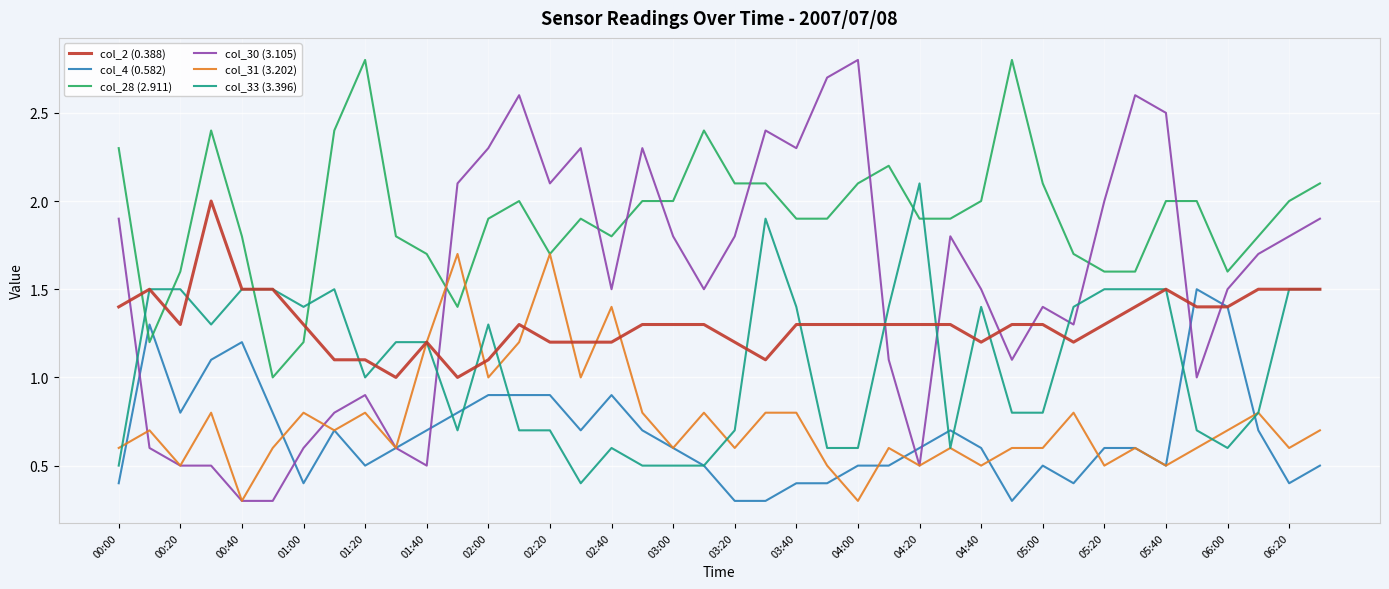

What are all the series names shown in the legend?

col_2 (0.388), col_4 (0.582), col_28 (2.911), col_30 (3.105), col_31 (3.202), col_33 (3.396)